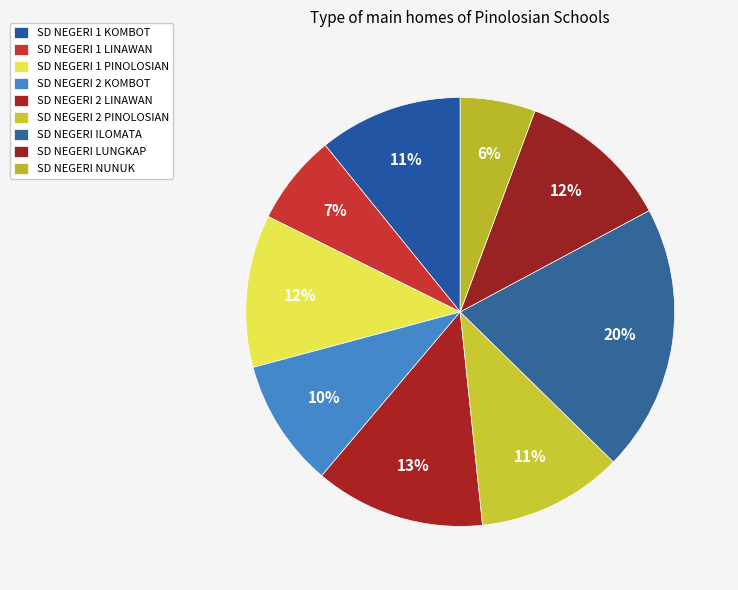

Is SD NEGERI 1 LINAWAN the majority of the pie?

No